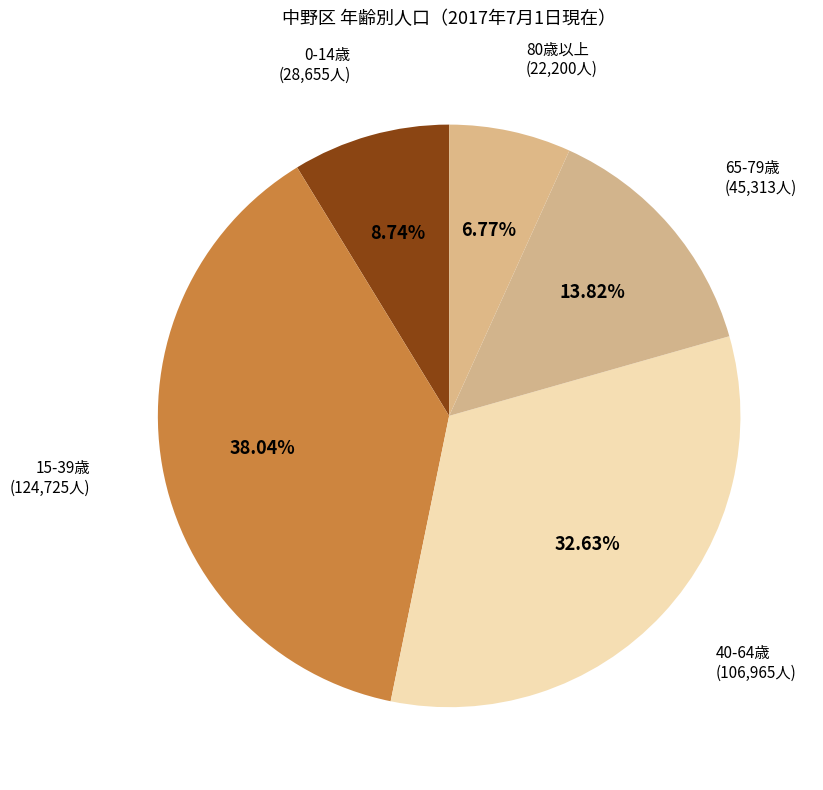

How many segments does this pie chart have?

5